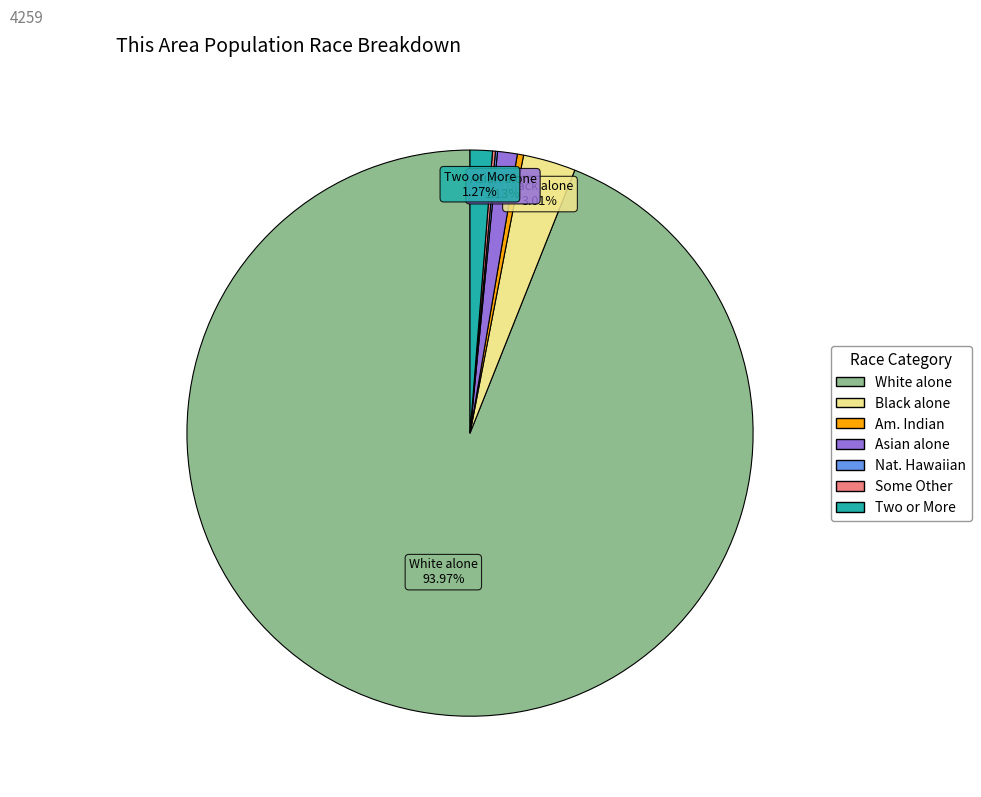

Does any single category account for the majority?

Yes